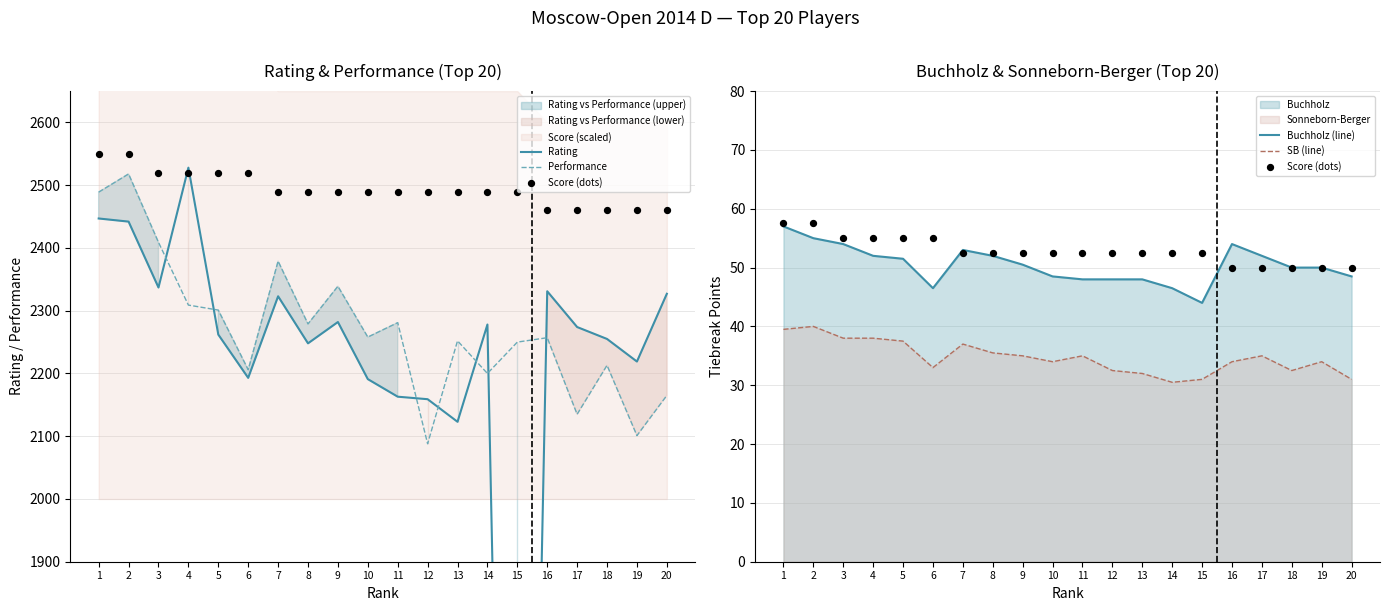

What is the total value across all series at 18?

4600.5